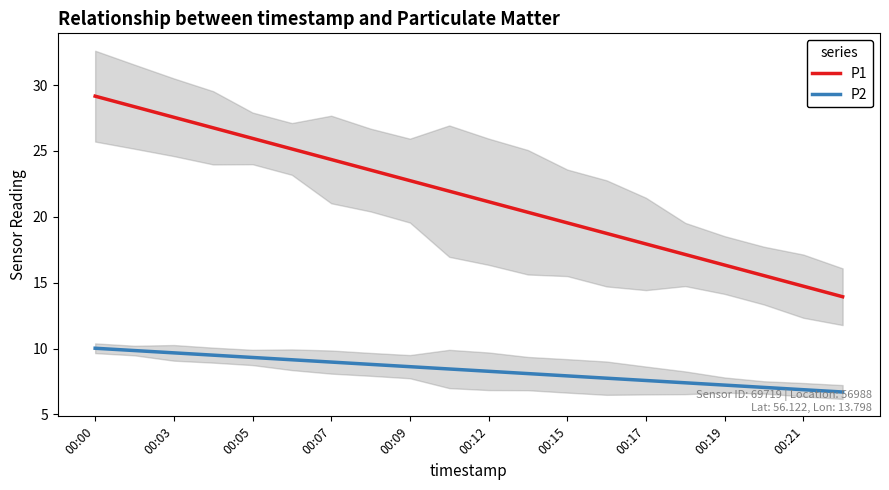

What is the lowest value of the P1 series?

13.9